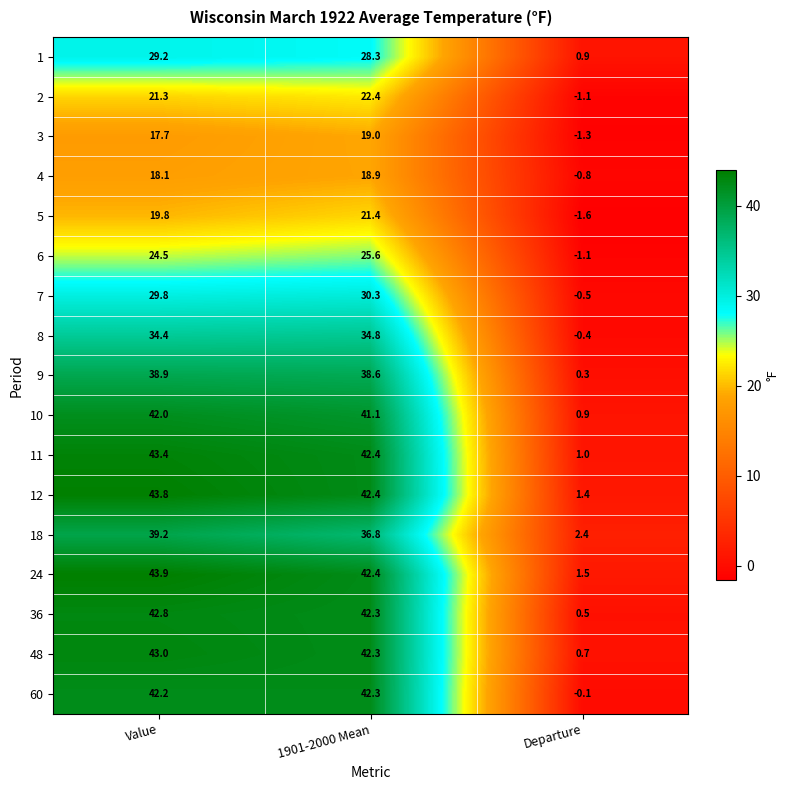

The value of 18 at Departure is 4.2. True or false?

False